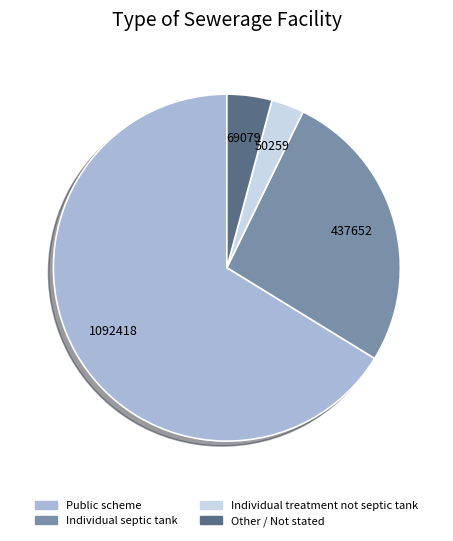

How many slices are in this pie chart?

4